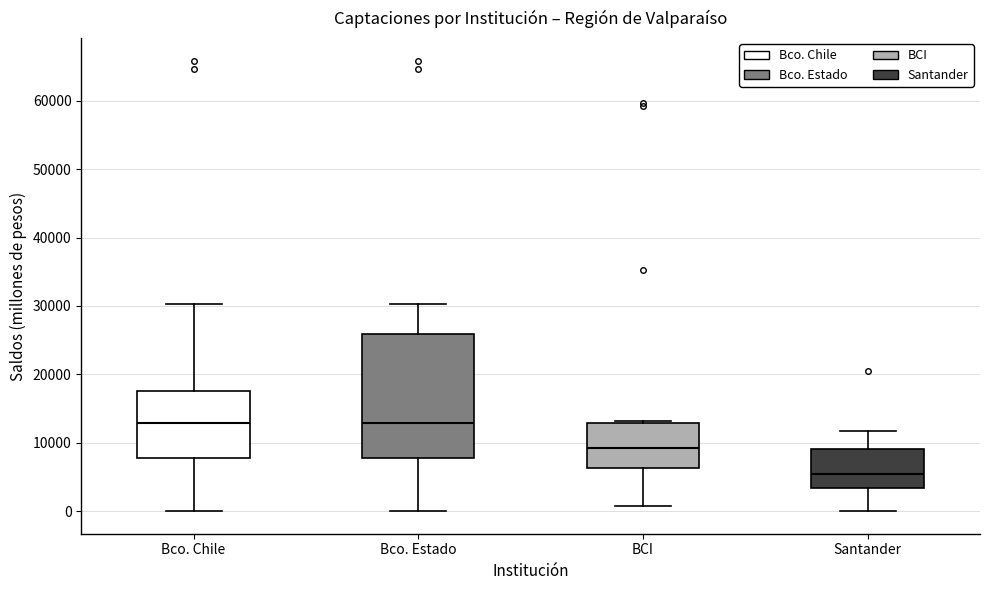

Reading left to right, transcribe this box plot: for each box, give where its median line is, the range the box spans, and where its two whiskers end, as read against the y-axis. The values are not printed on the chart, so give them approximately, as read against the axis.

Bco. Chile: median 13000, box 8000 to 18000, whiskers 0 to 30000
Bco. Estado: median 13000, box 8000 to 26000, whiskers 0 to 30000
BCI: median 9000, box 6000 to 13000, whiskers 1000 to 13000 (just above the box's upper edge)
Santander: median 5000, box 3000 to 9000, whiskers 0 to 12000